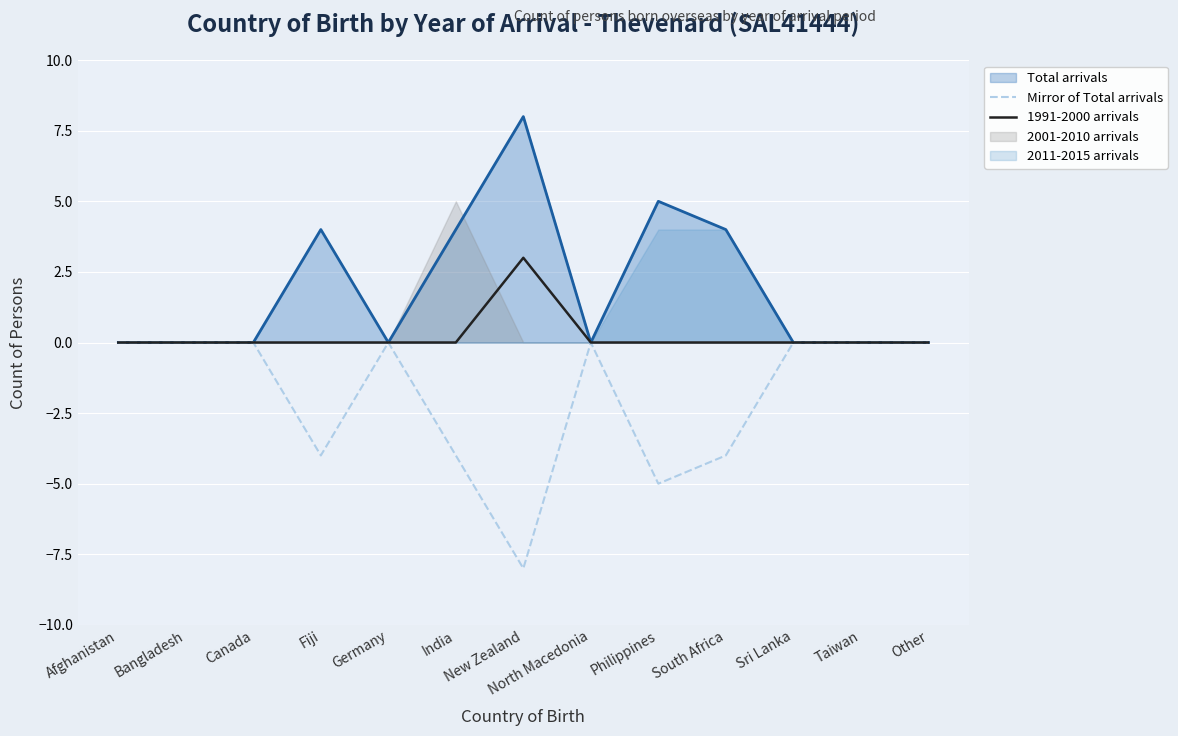

Count the 1991-2000 arrivals values in the range 0 to 1.

12